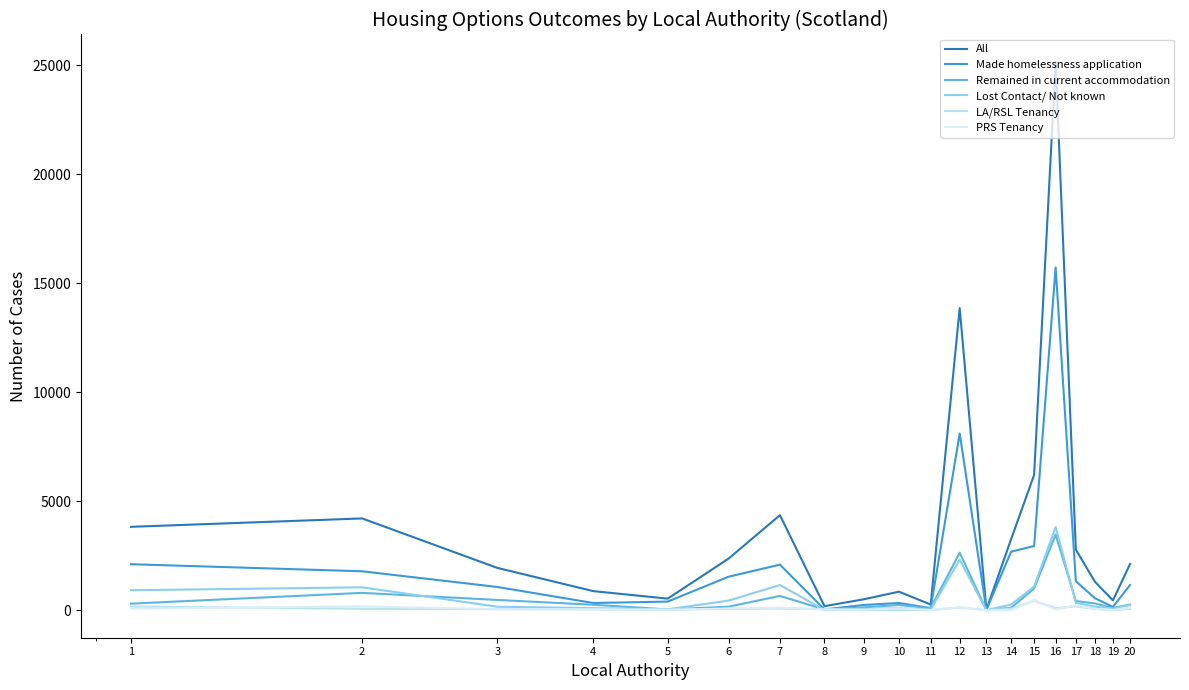

What are all the series names shown in the legend?

All, Made homelessness application, Remained in current accommodation, Lost Contact/ Not known, LA/RSL Tenancy, PRS Tenancy